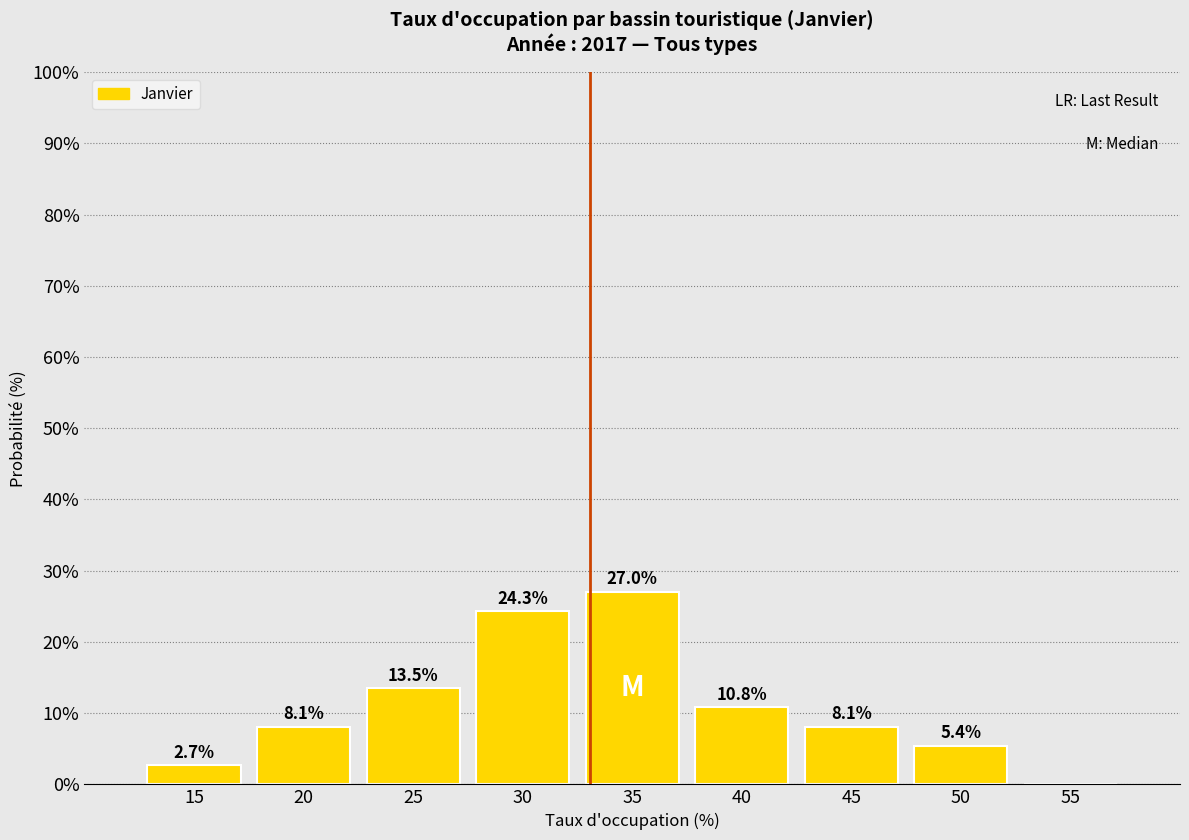

Reading left to right, list all the values displayed in this chart.

15=2.7	20=8.1	25=13.5	30=24.3	35=27.0	40=10.8	45=8.1	50=5.4	55=0.0